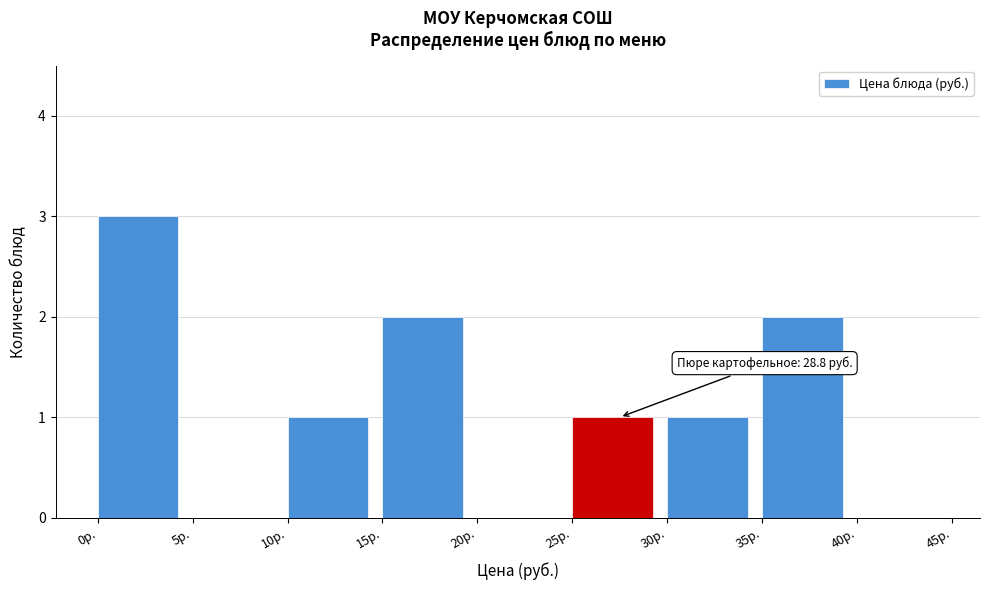

Over which range of the x-axis is the bar tallest?

0 to 5